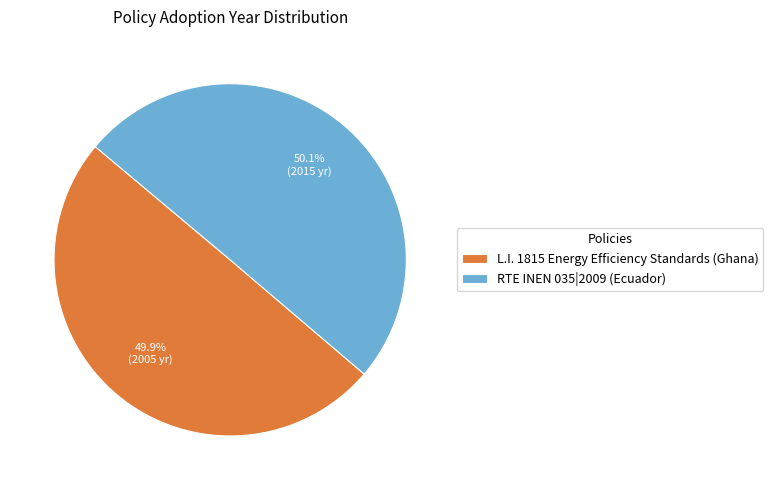

How much of the chart is everything except L.I. 1815 Energy Efficiency Standards (Ghana)?

50.1%